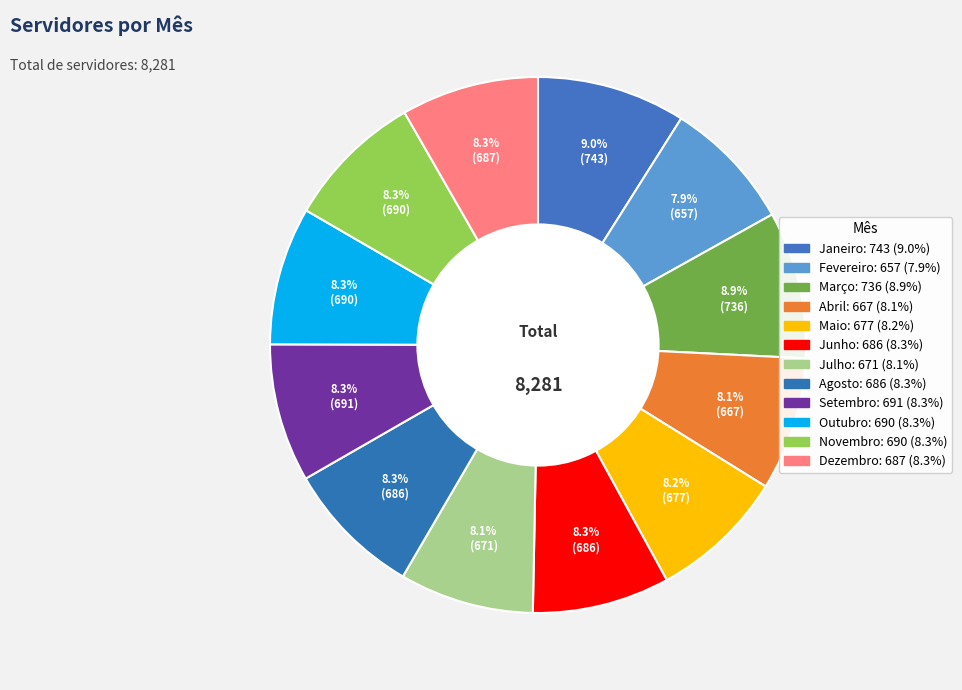

Count the number of slices in the pie.

12